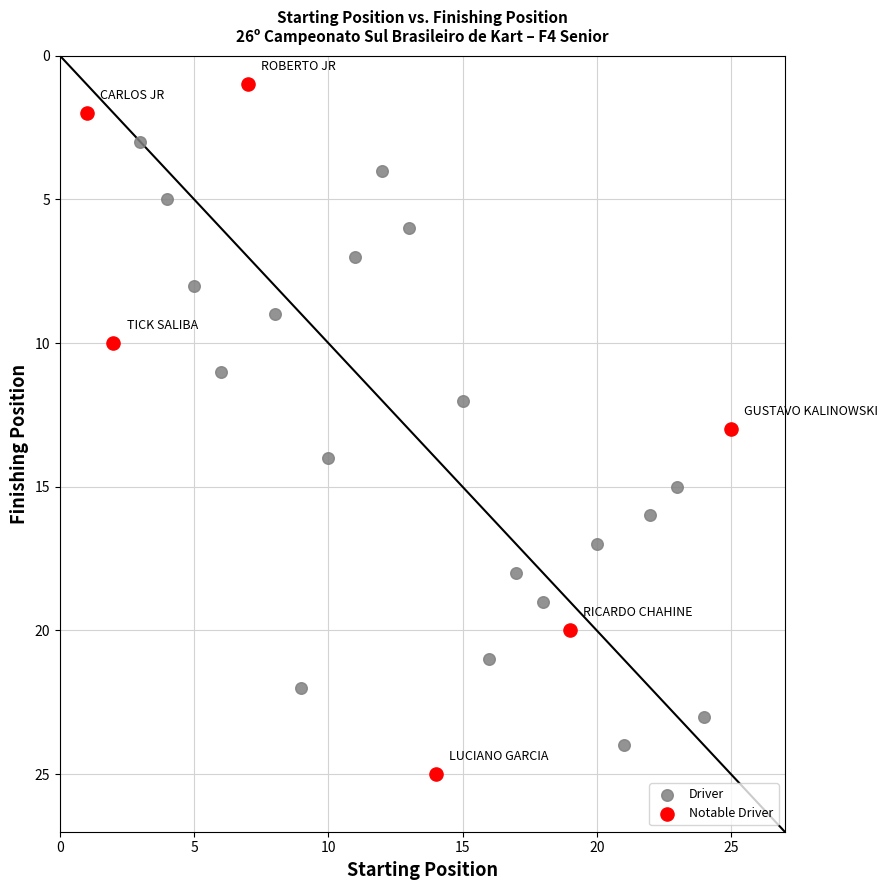

Which series has the widest spread of Y values?

Notable Driver